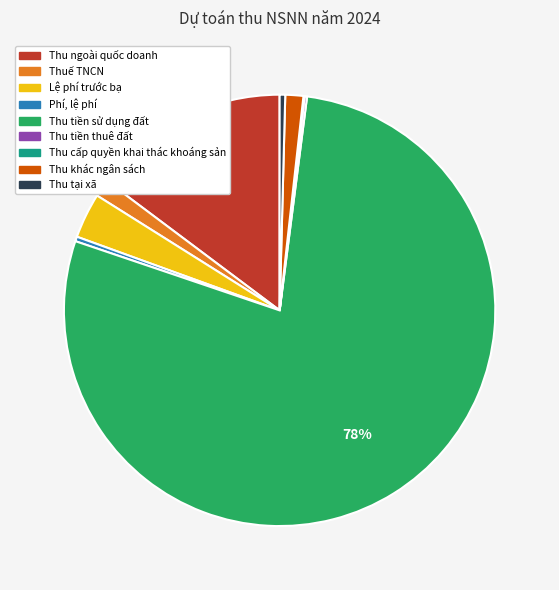

Does Thu tại xã represent more than half of the total?

No